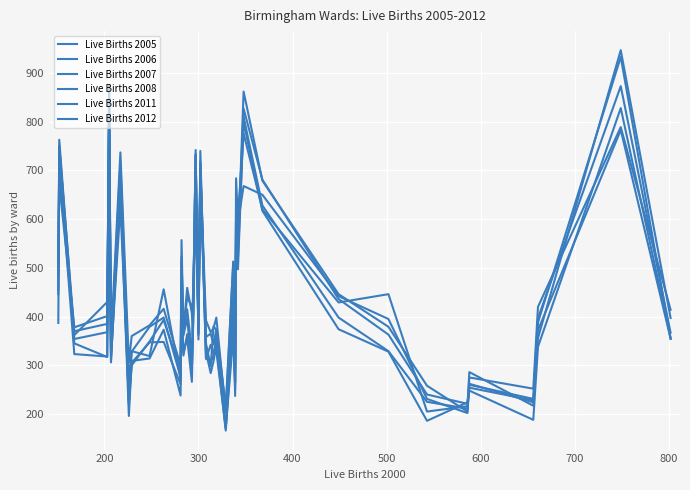

What is the average value of the Live Births 2011 series?

444